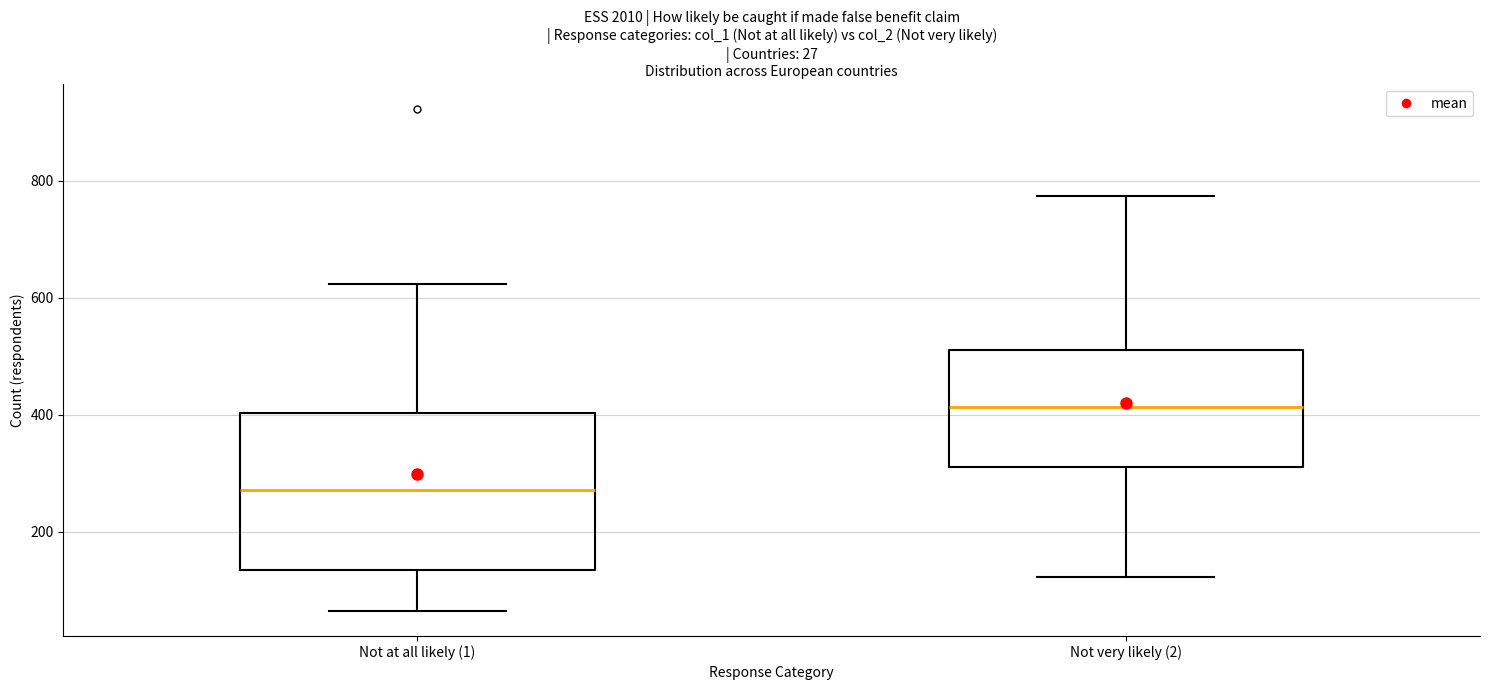

Comparing the boxes themselves (not the whiskers), which one is the tallest?

Not at all likely (1)